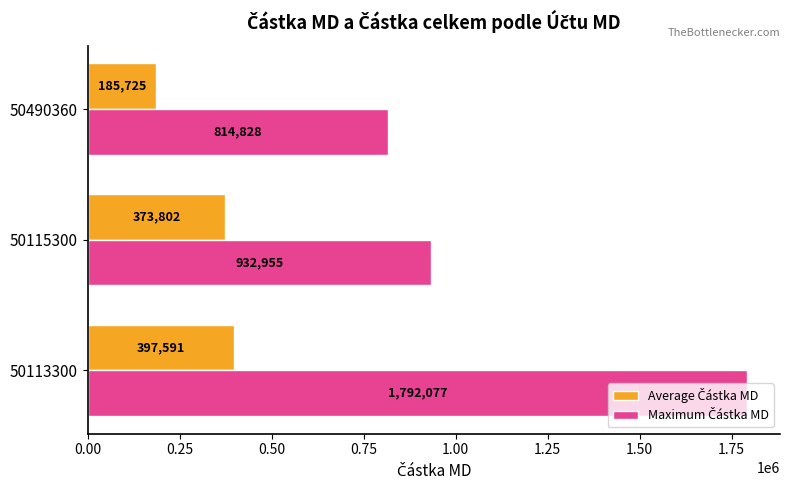

What is the spread (max minus min) of values at 50115300?

559153.0